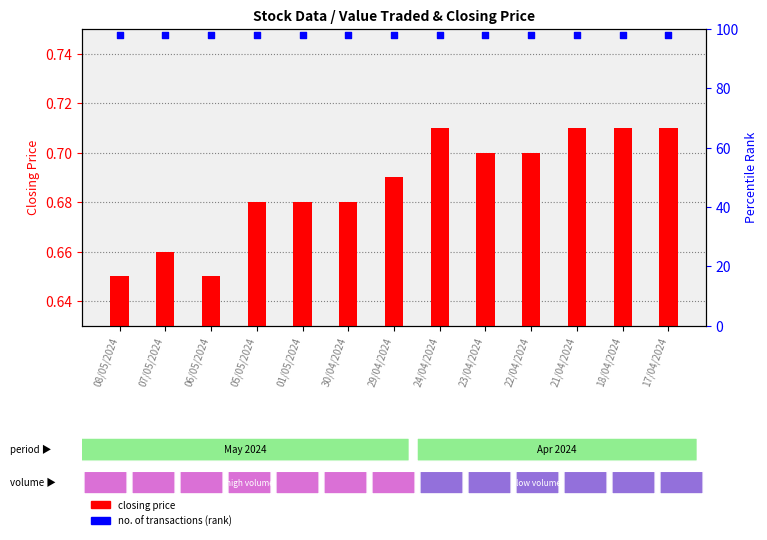

At which category is the sum across all series the highest?

24/04/2024